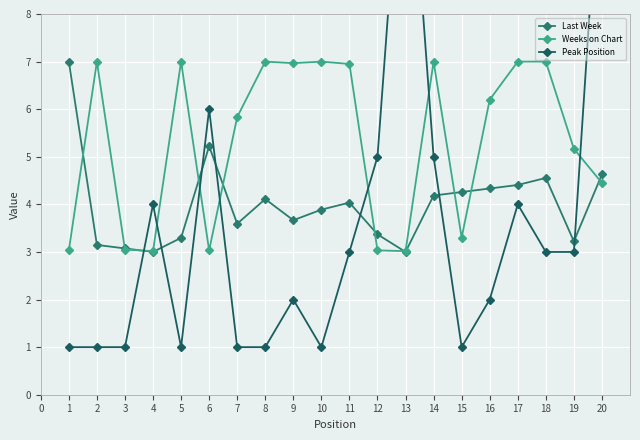

How many intersections are there between Last Week and Weeks on Chart?

10